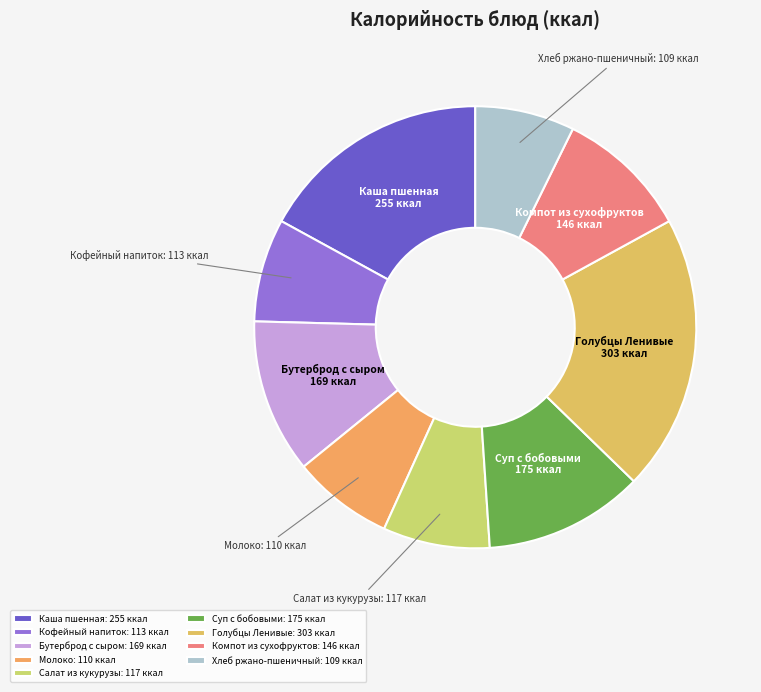

The Хлеб ржано-пшеничный slice represents 7% of the pie. True or false?

True